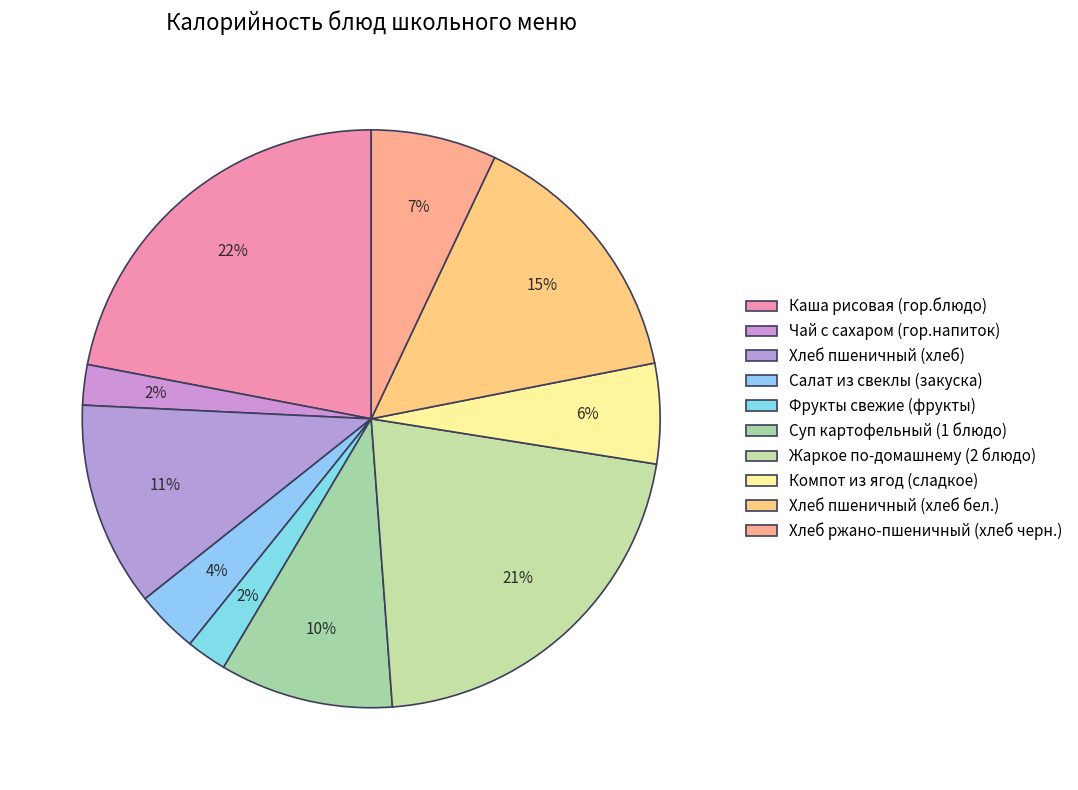

To the nearest percent, what is the difference between the Компот из ягод (сладкое) and Салат из свеклы (закуска) slice percentages?

2%